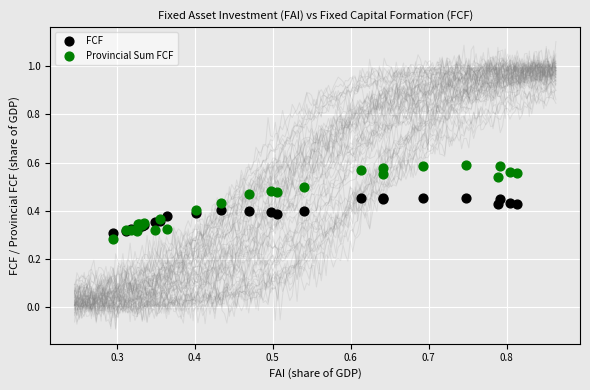

Which series has the widest spread of Y values?

Provincial Sum FCF